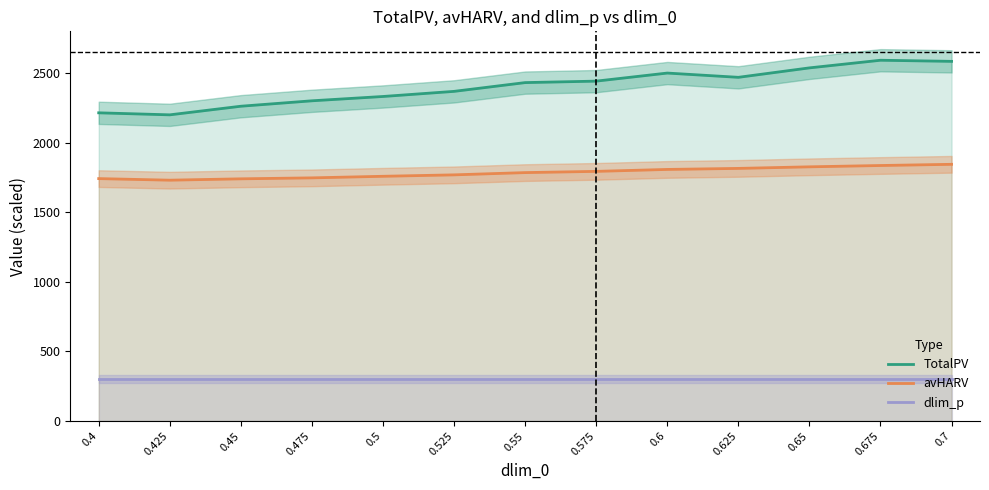

Reading left to right, extract all data points from this chart.

TotalPV: 2214.4	2199.9	2261.7	2300.8	2331.8	2368.6	2431.6	2442.1	2500.1	2469.5	2537.4	2592.2	2584.3
avHARV: 1741.6	1730.3	1740.0	1746.9	1758.2	1768.5	1784.8	1793.6	1807.5	1814.9	1826.2	1835.7	1844.3
dlim_p: 300.0	300.0	300.0	300.0	300.0	300.0	300.0	300.0	300.0	300.0	300.0	300.0	300.0